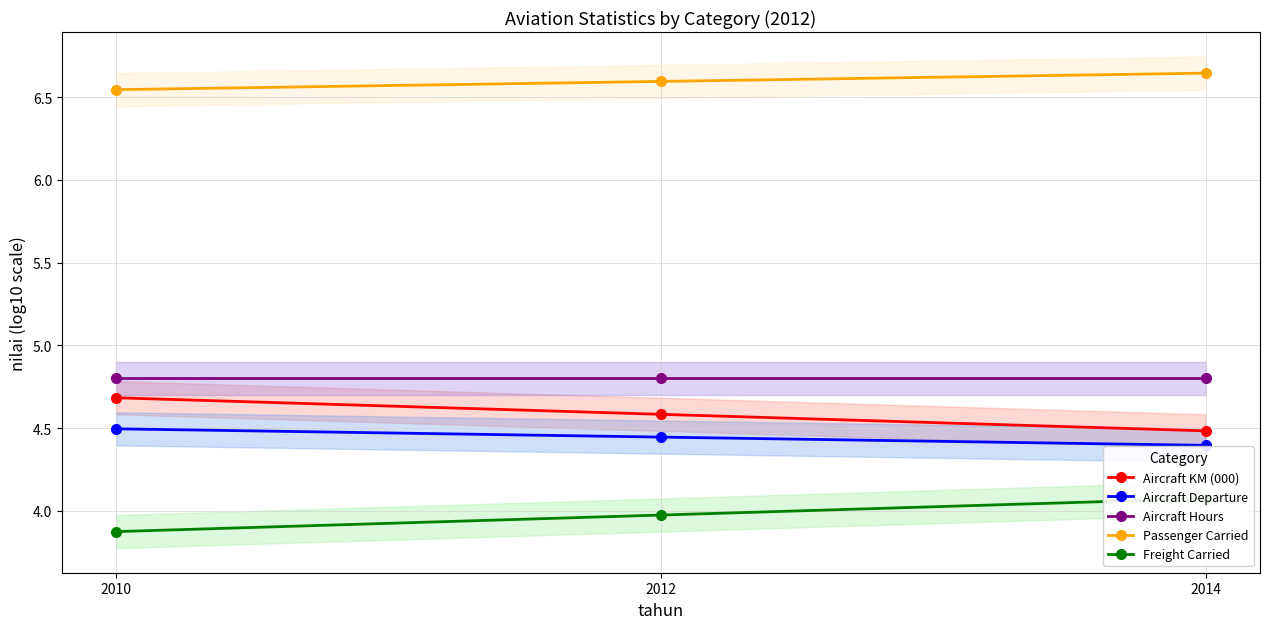

What is the greatest value displayed?

6.6